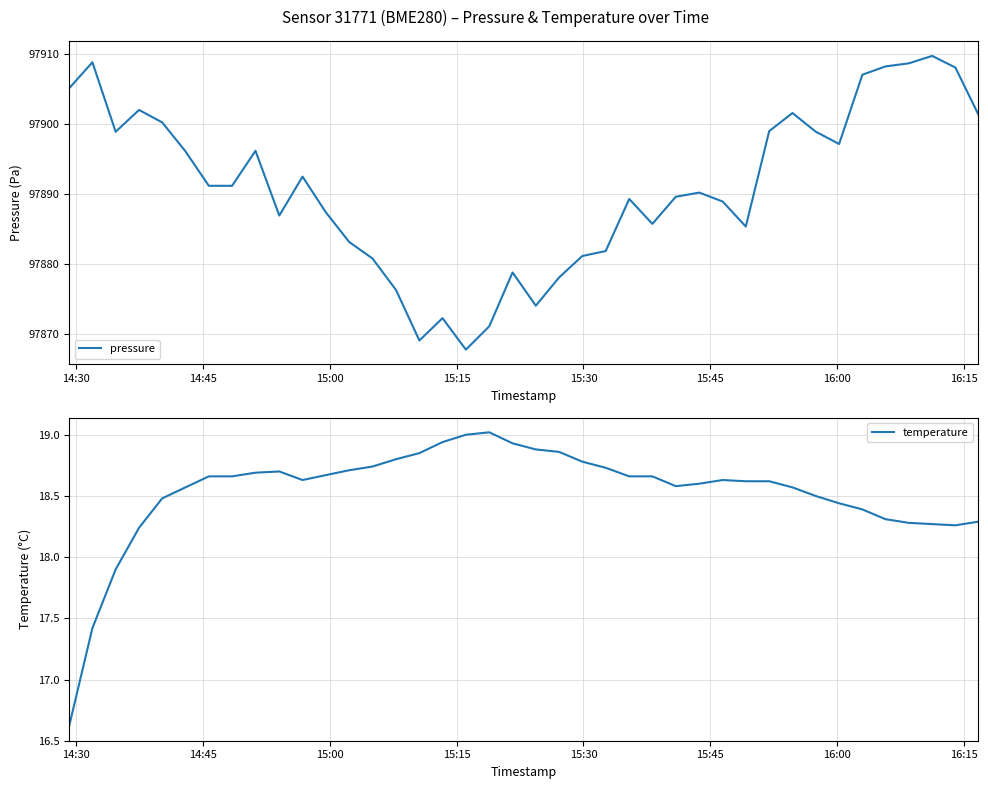

True or false: pressure and temperature intersect in this chart.

False